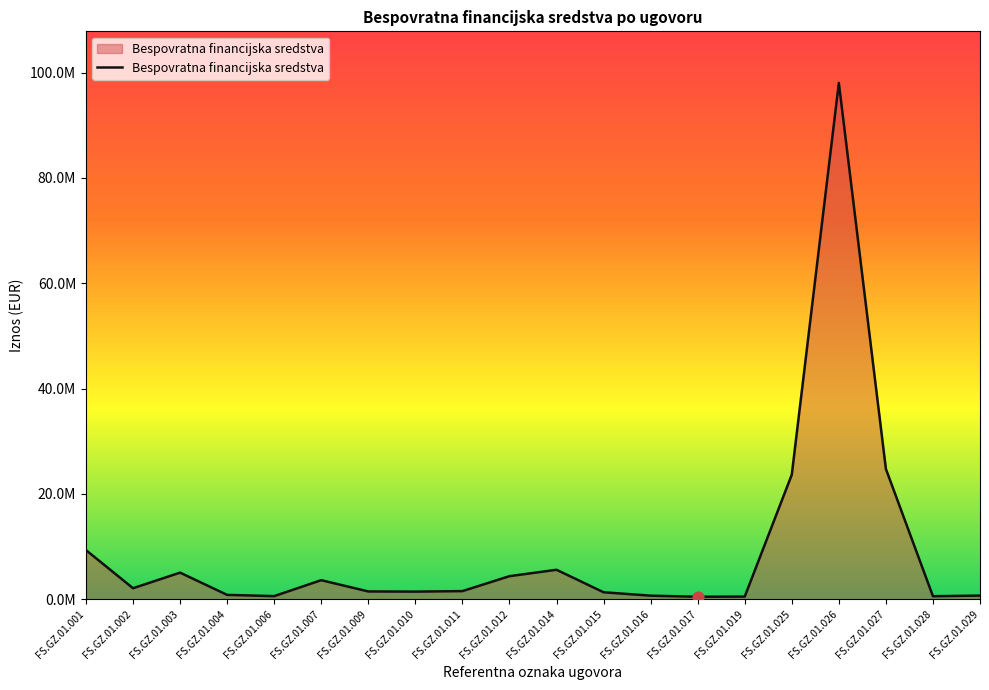

Which has a higher value, FS.GZ.01.016 or FS.GZ.01.006?

FS.GZ.01.016